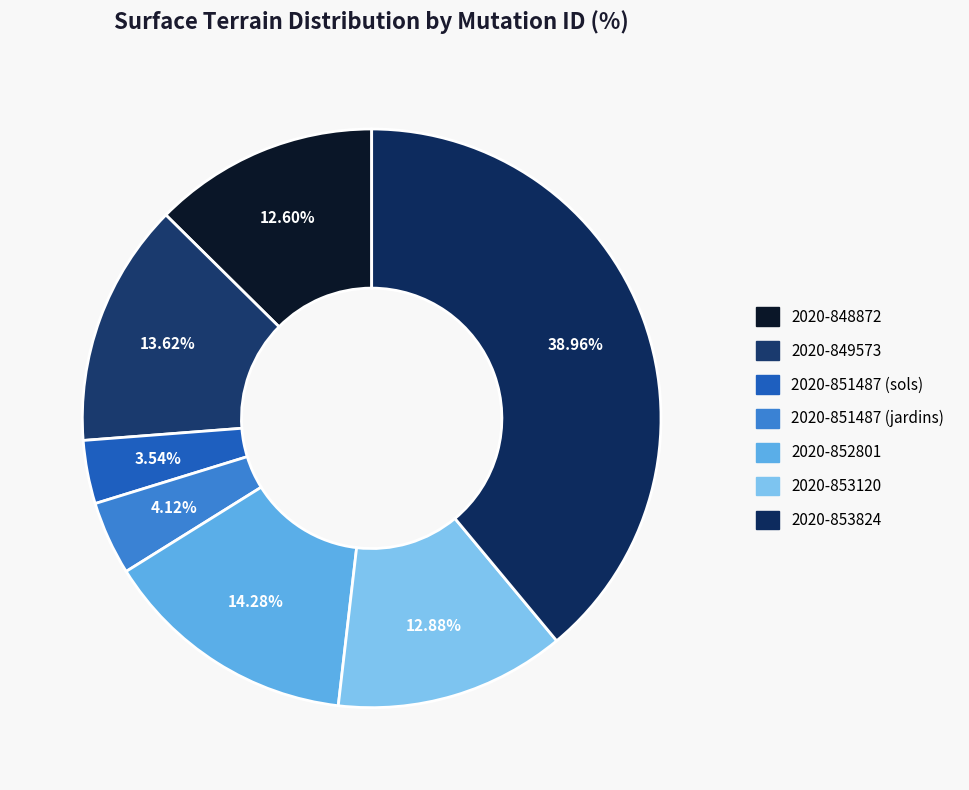

To the nearest percent, what portion does 2020-853824 represent?

39%